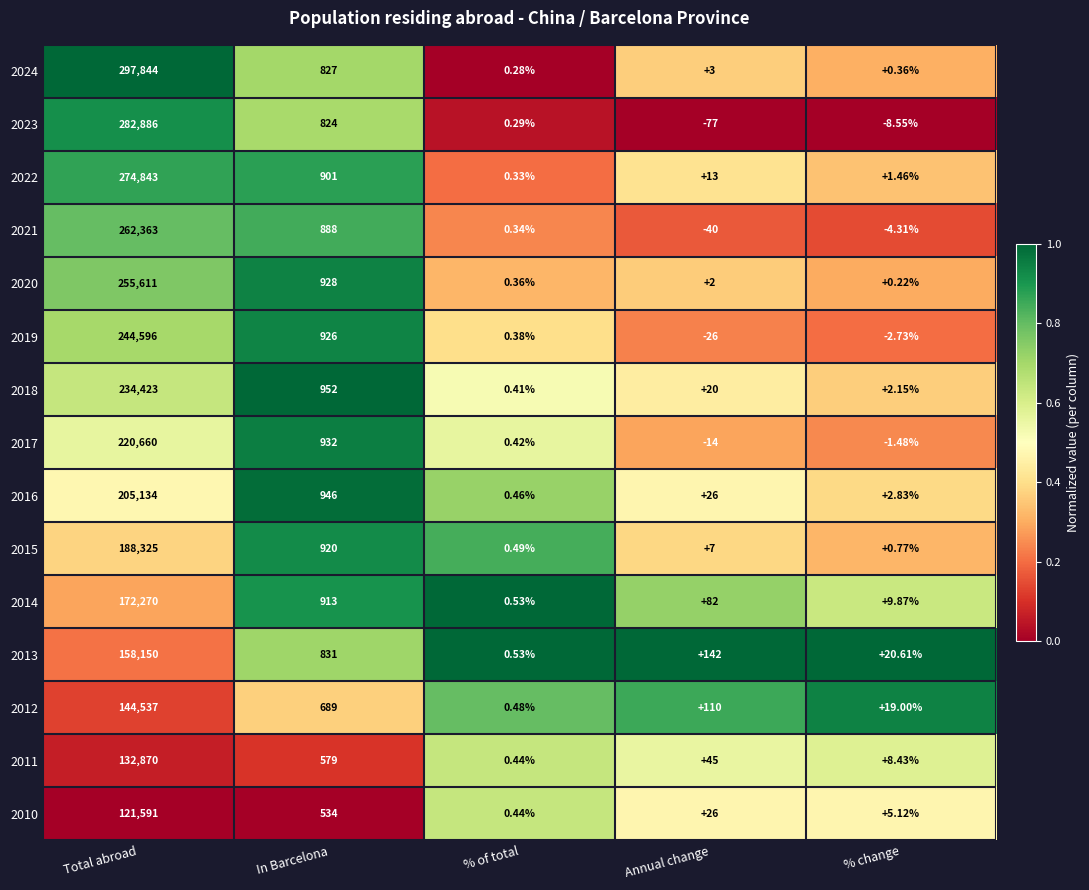

Rank the categories by 2017 value from highest to lowest.

Total abroad, In Barcelona, % of total, % change, Annual change